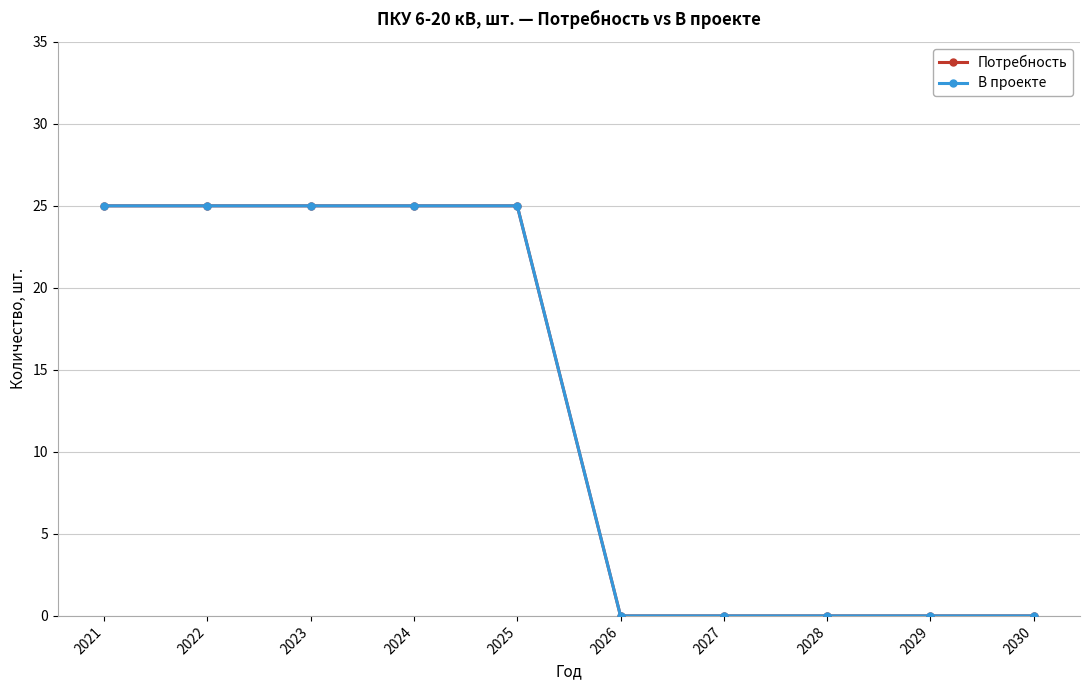

True or false: В проекте and Потребность cross at least once.

False